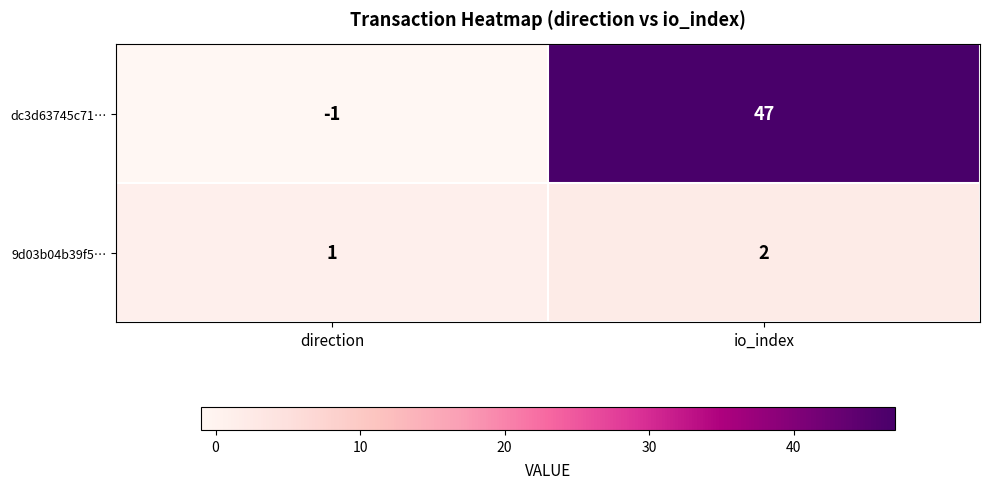

Reading right to left, extract all data points from this chart.

dc3d63745c71…: io_index=47	direction=-1
9d03b04b39f5…: io_index=2	direction=1